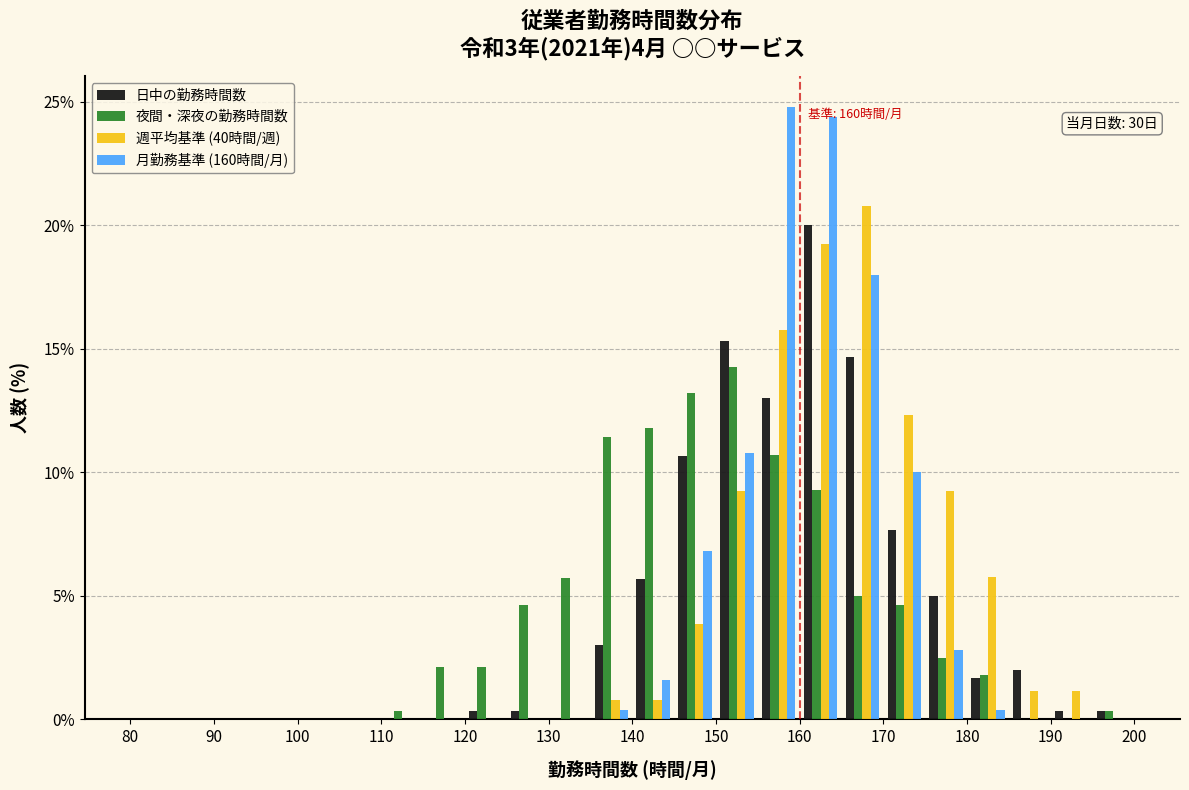

In the 夜間・深夜の勤務時間数 series, which range on the x-axis has the tallest bar?

150 to 155